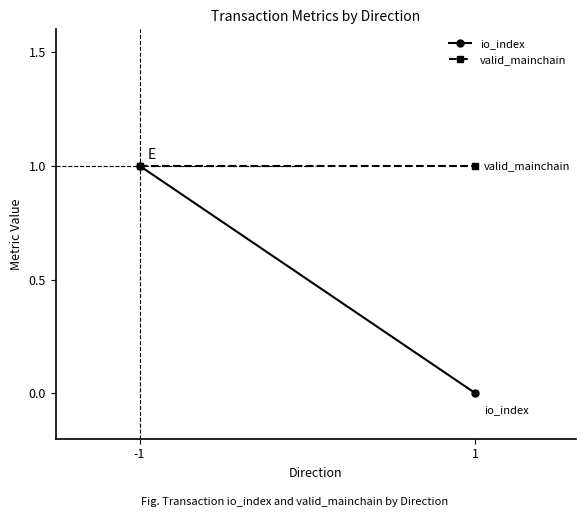

Where is valid_mainchain nearest to the value 1?

-1